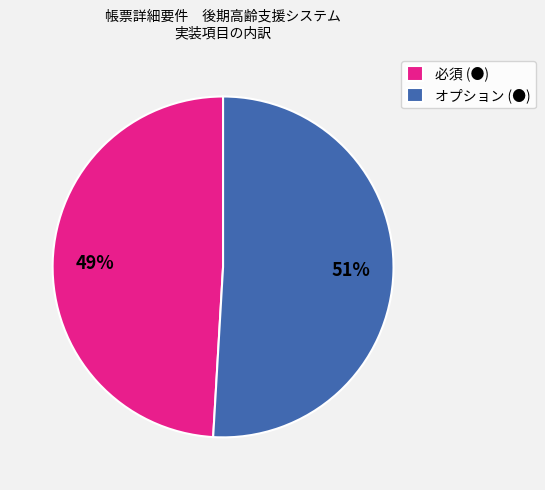

Is the sum of 必須 (●) and オプション (●) greater than half?

Yes